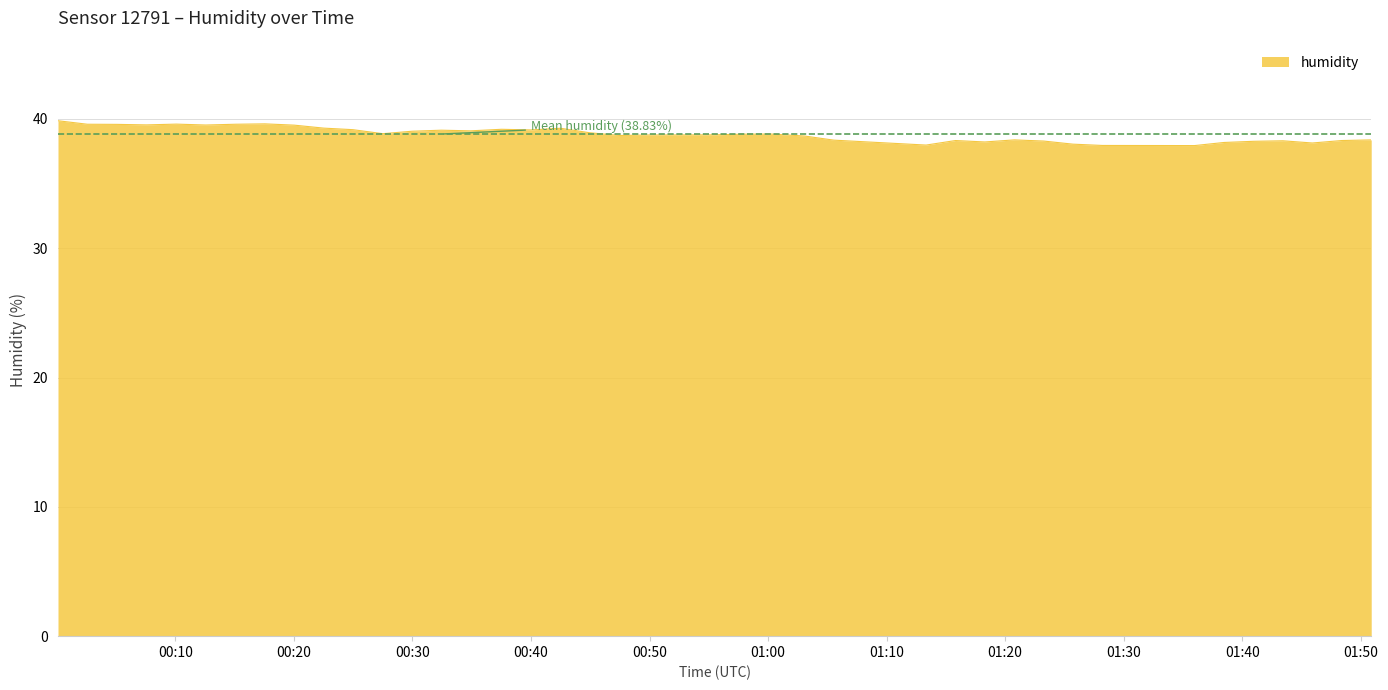

What is the minimum value shown in the chart?

37.9